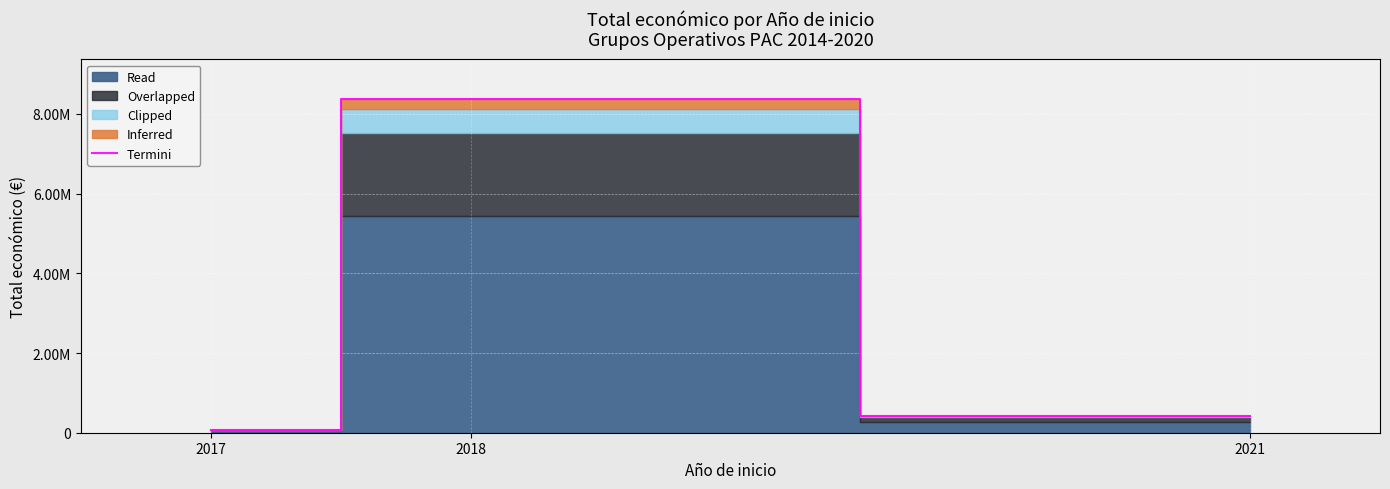

Between 2018 and 2021, which is larger?

2018